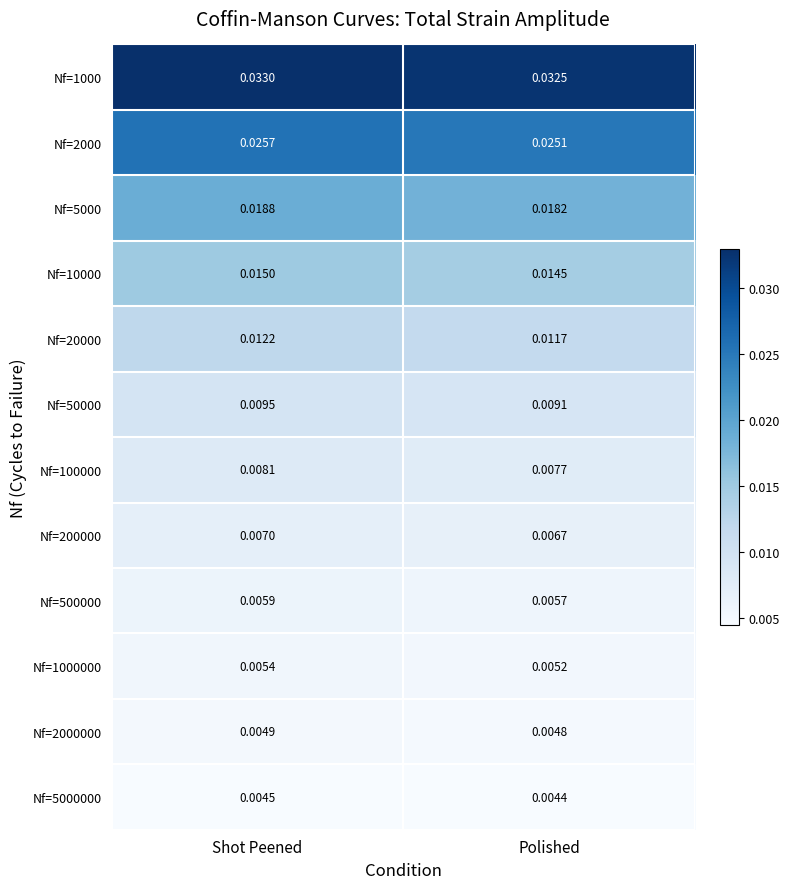

Where is Nf=50000 nearest to the value 0?

Polished